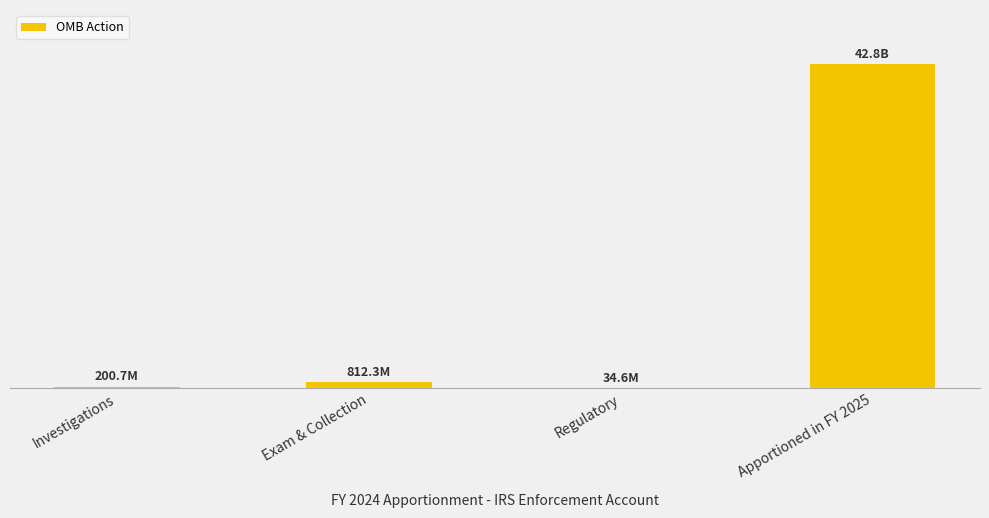

What is the difference between the values at Apportioned in FY 2025 and Exam & Collection?

42016180797